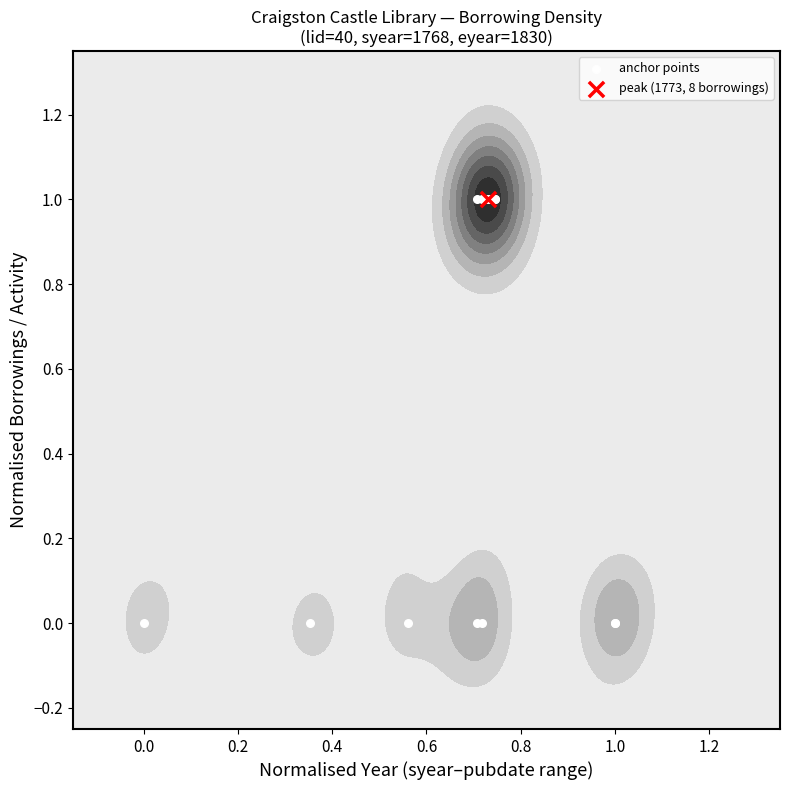

What is the sum of all values?

6